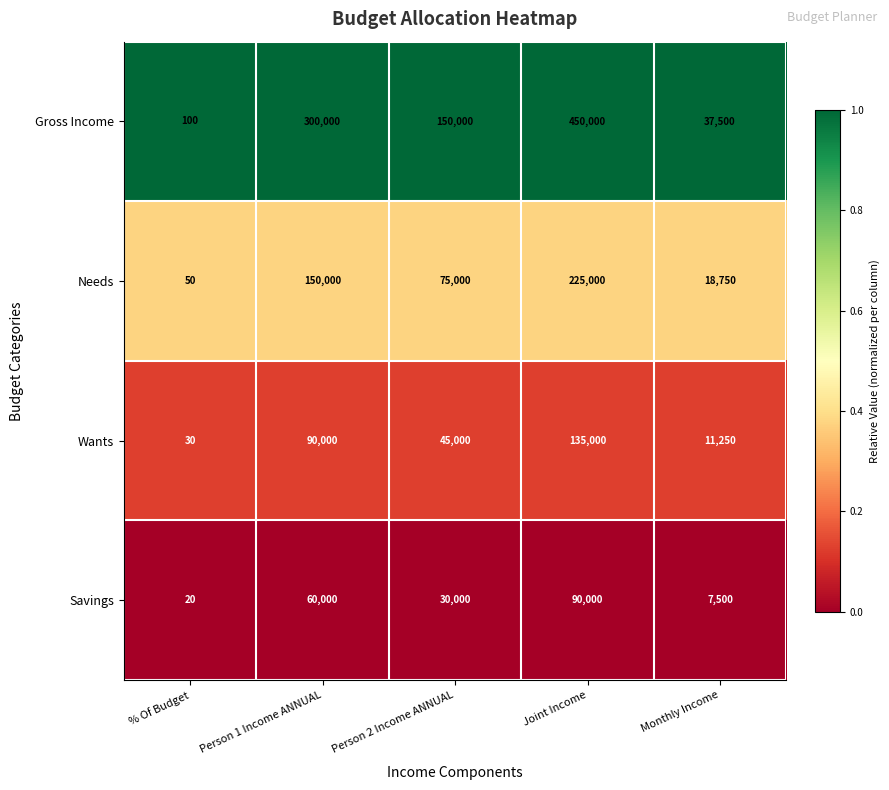

Count the number of categories in the chart.

5